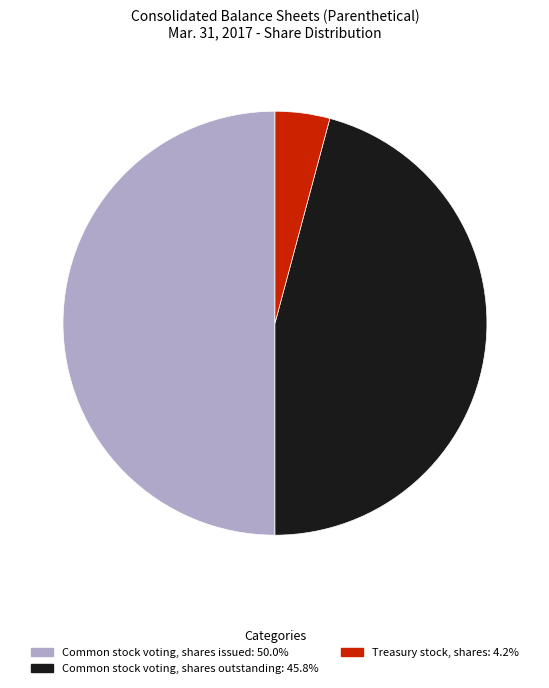

Approximately how many times larger is the value at Treasury stock, shares compared to Common stock voting, shares outstanding?

0.1